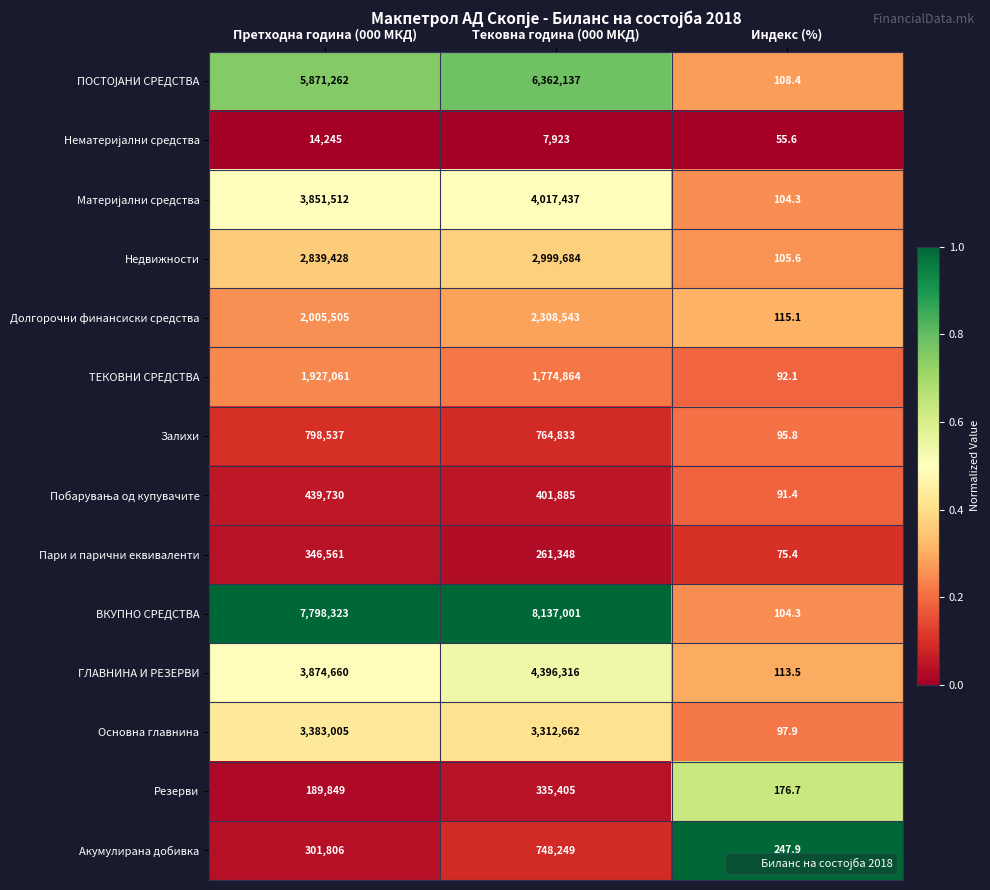

What is the total value across all series at Индекс (%)?

1584.0